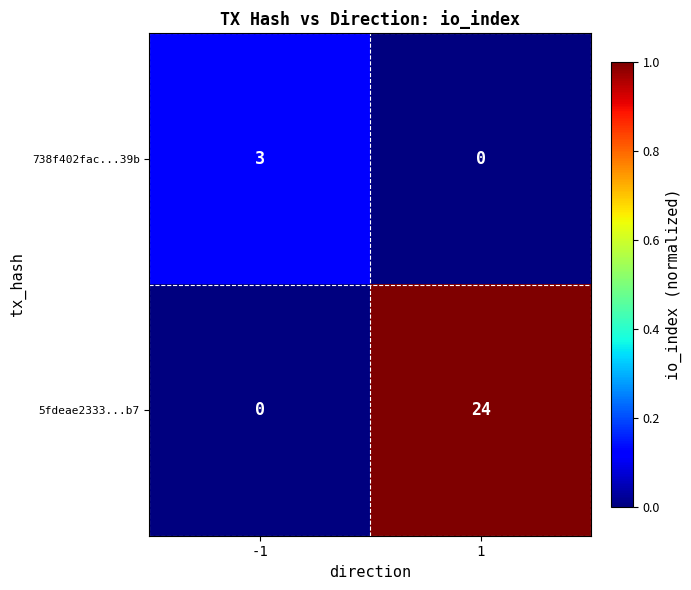

What is the total value across all series at -1?

3